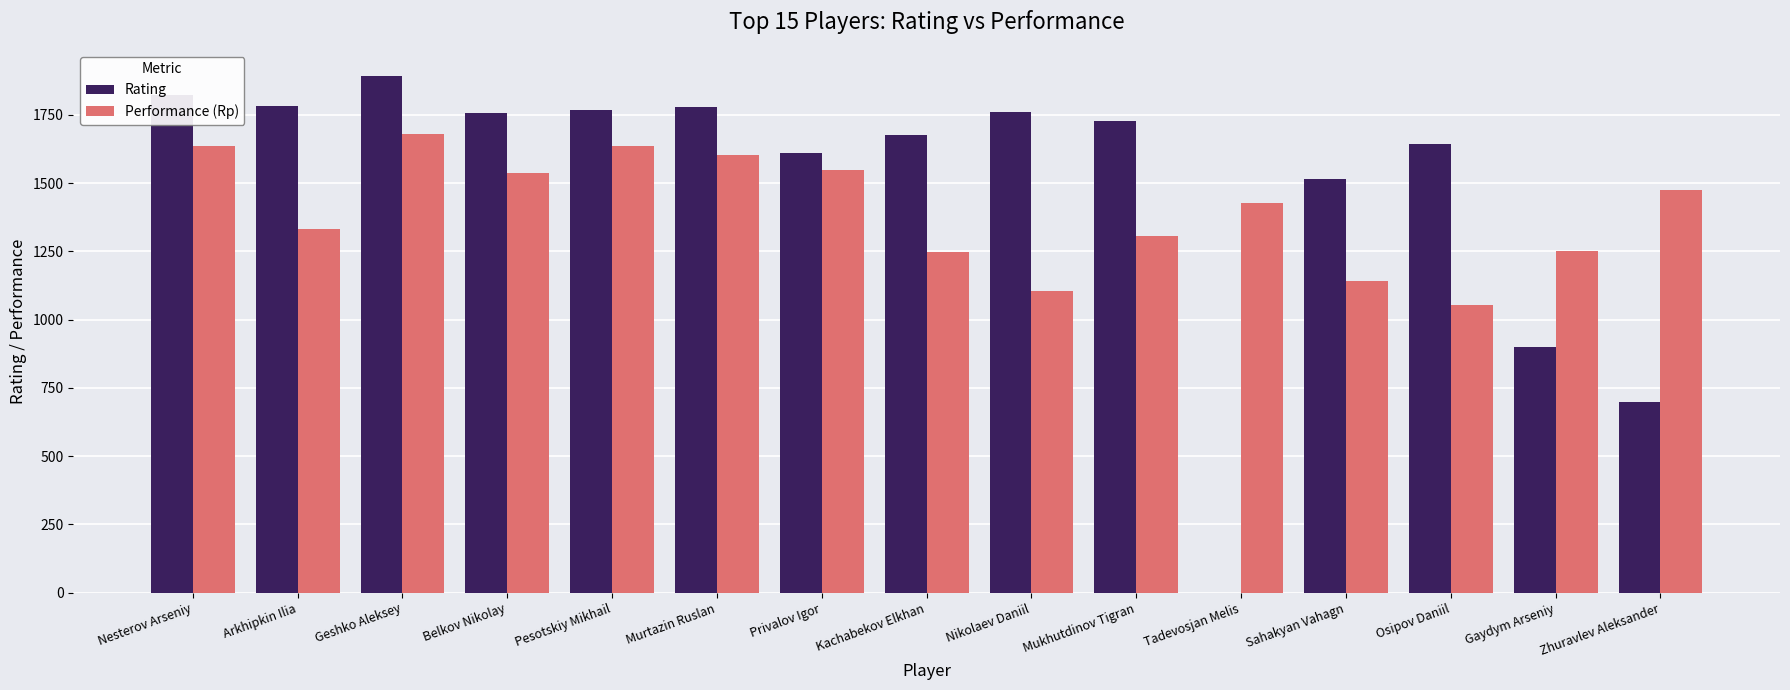

Between Privalov Igor and Osipov Daniil, which series saw the biggest shift?

Performance (Rp)